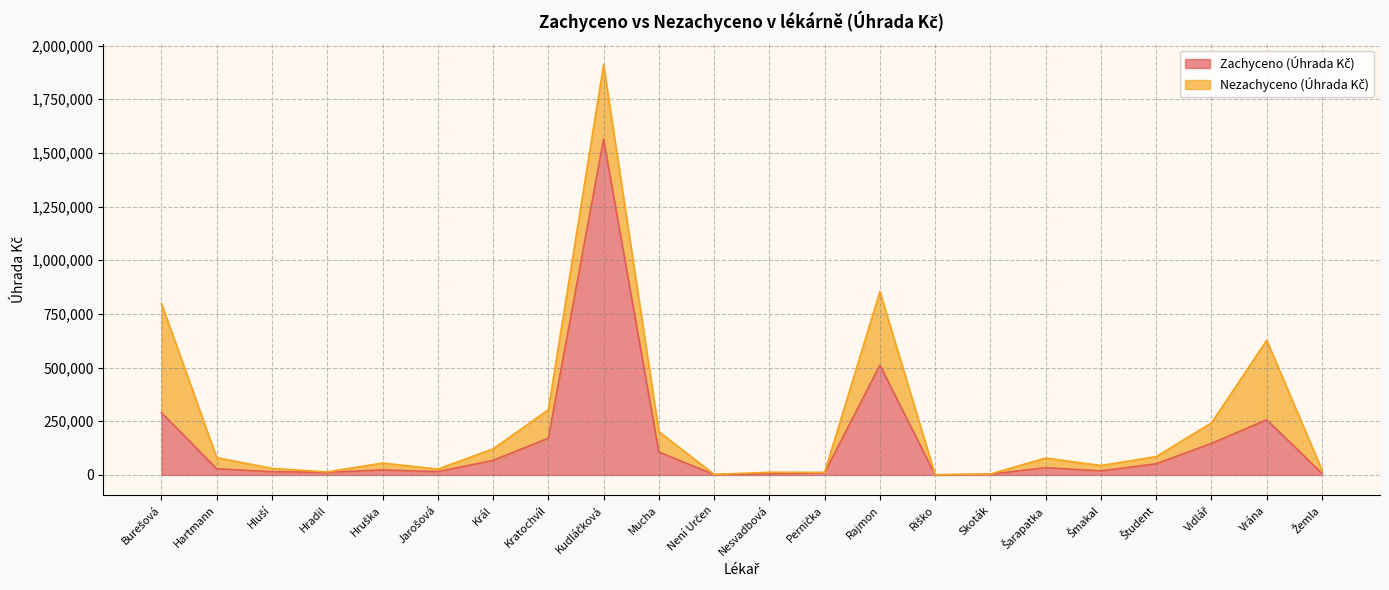

Reading left to right, extract all data points from this chart.

289984.6	28642.6	14792.0	12247.3	23132.9	15501.7	67789.9	170932.9	1563046.6	106774.3	1726.9	5165.6	10639.4	510980.3	0.0	3521.7	33777.3	18775.2	51900.2	146830.0	256954.1	7124.1